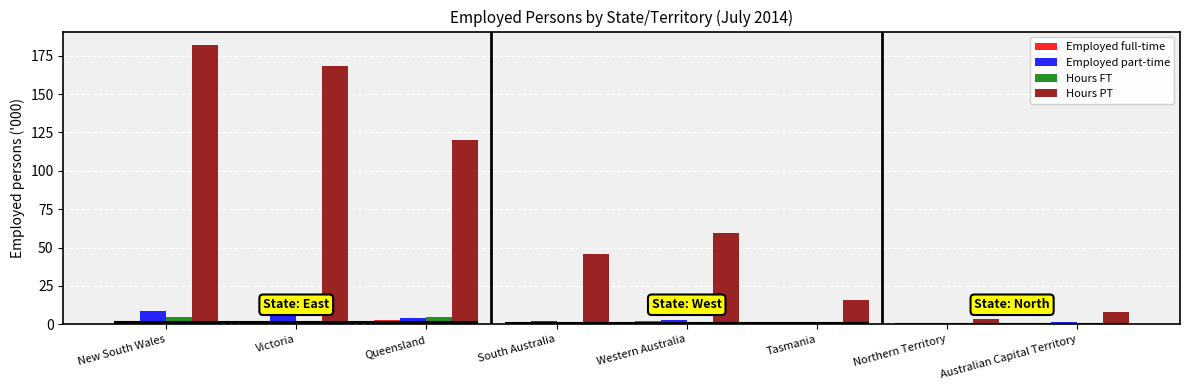

The Employed part-time series shows 8.7 at New South Wales. True or false?

True